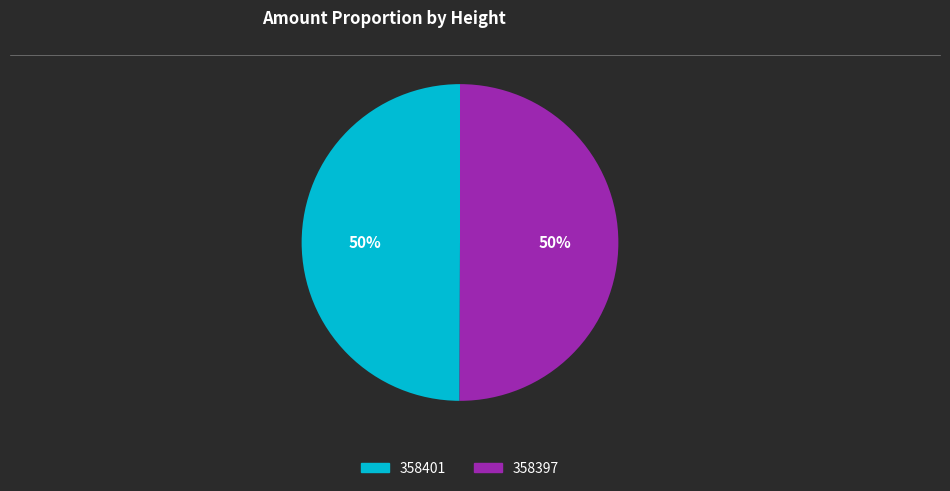

To the nearest percent, what percentage of the pie is 358397?

50%